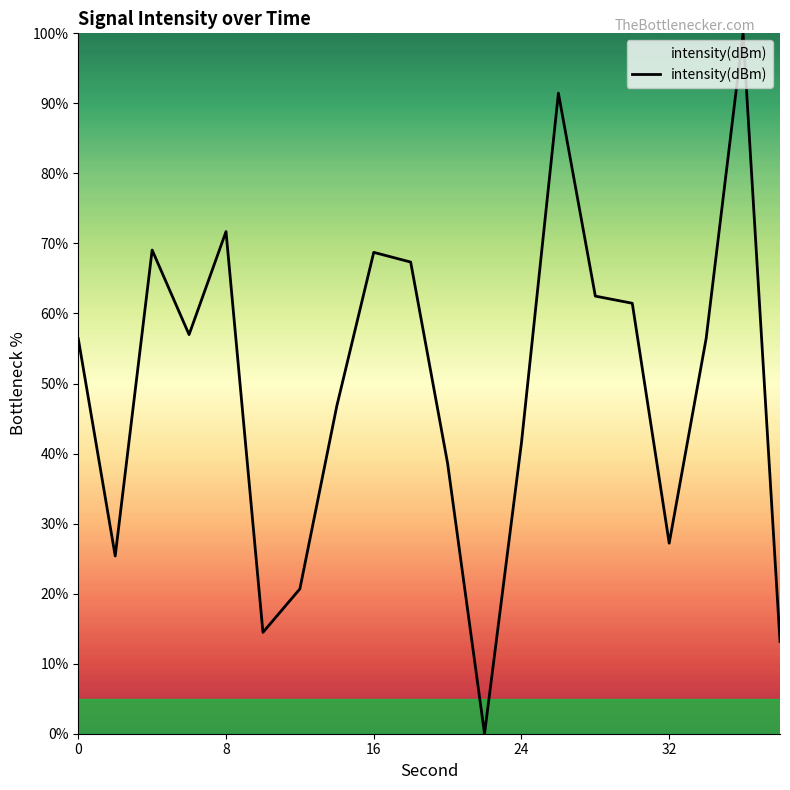

What is the maximum value shown in the chart?

100.0